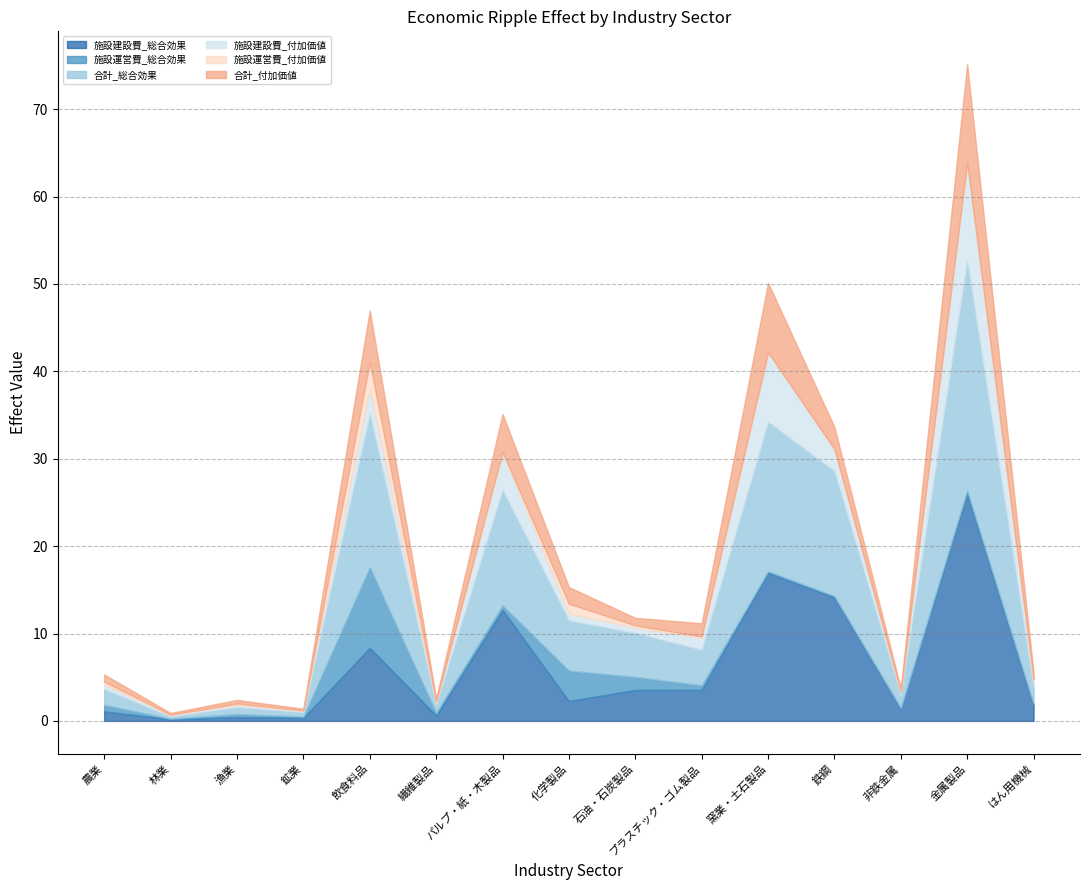

How many interior local peaks does the 合計_付加価値 series have?

5